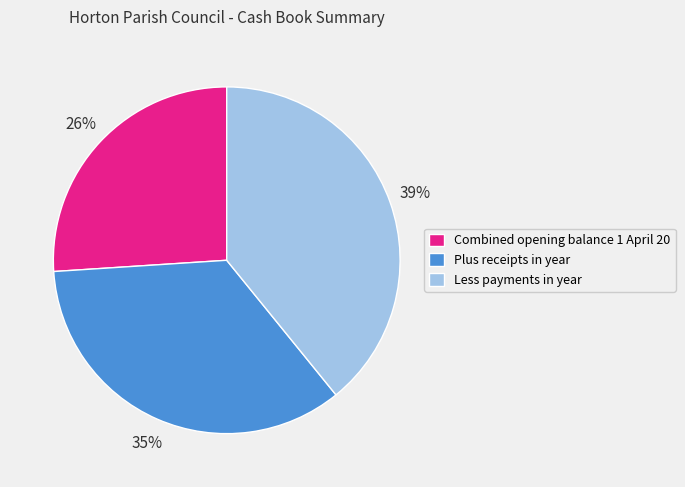

The Less payments in year slice represents 39% of the pie. True or false?

True